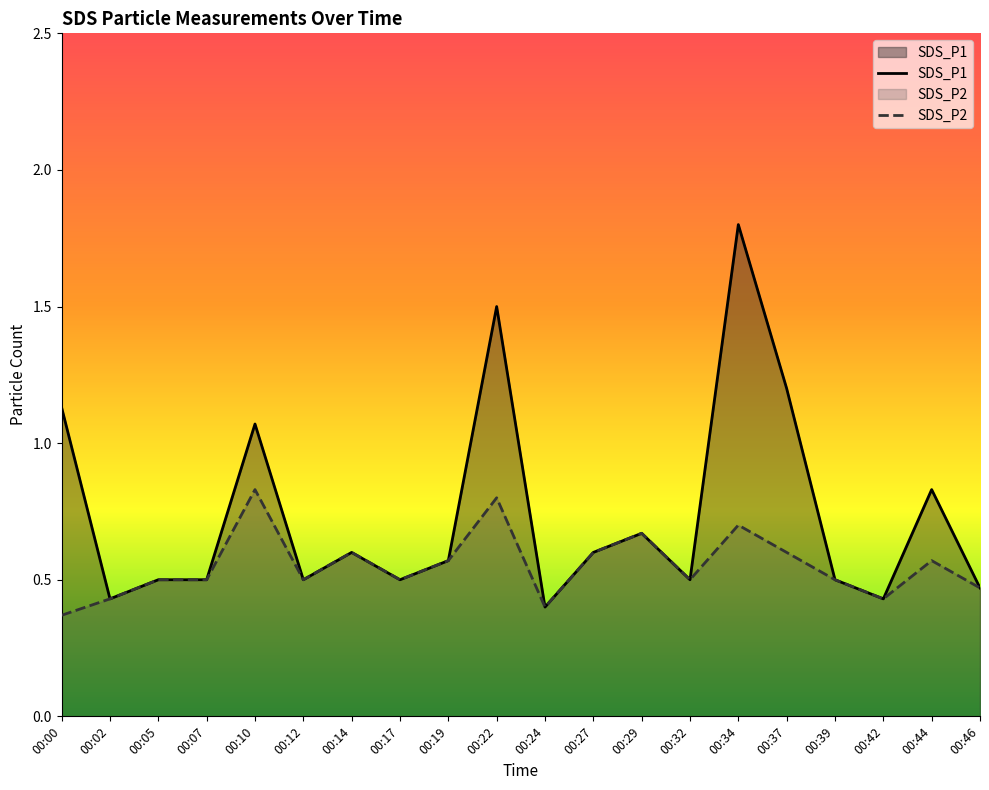

Count the number of data series in this chart.

2